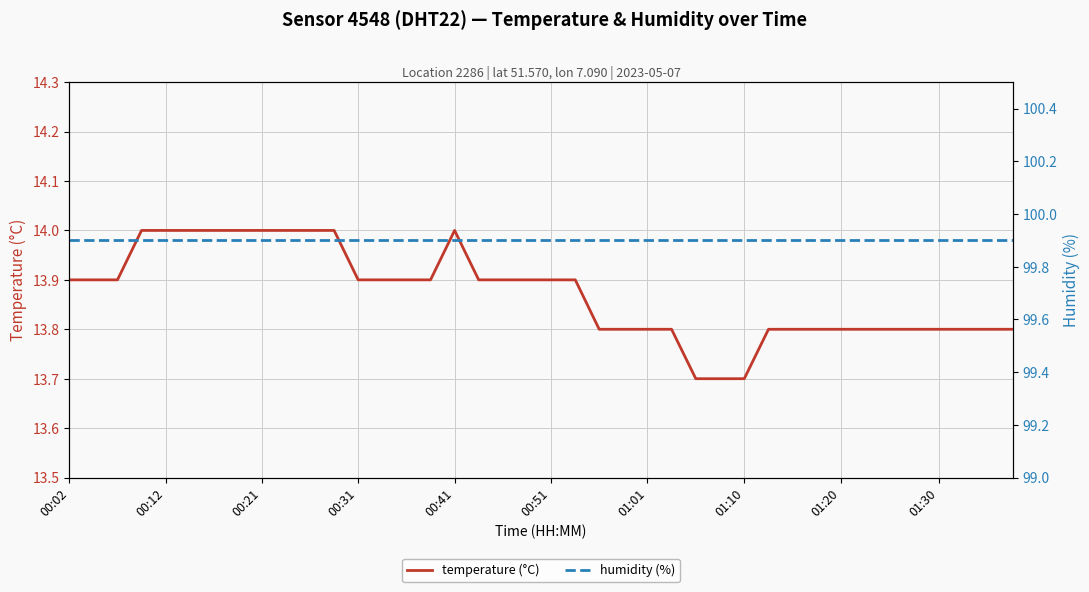

At how many categories does at least one series exceed 52?

40